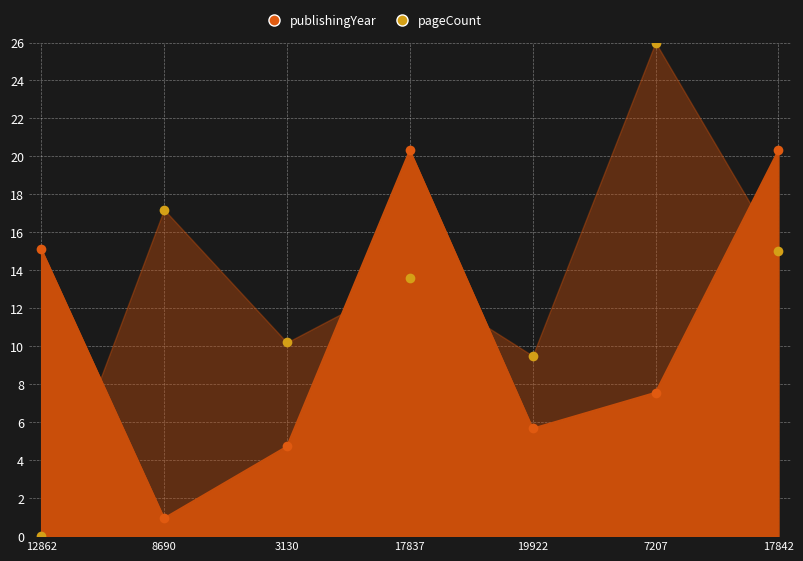

Rank the series by their average value, from lowest to highest.

publishingYear, pageCount